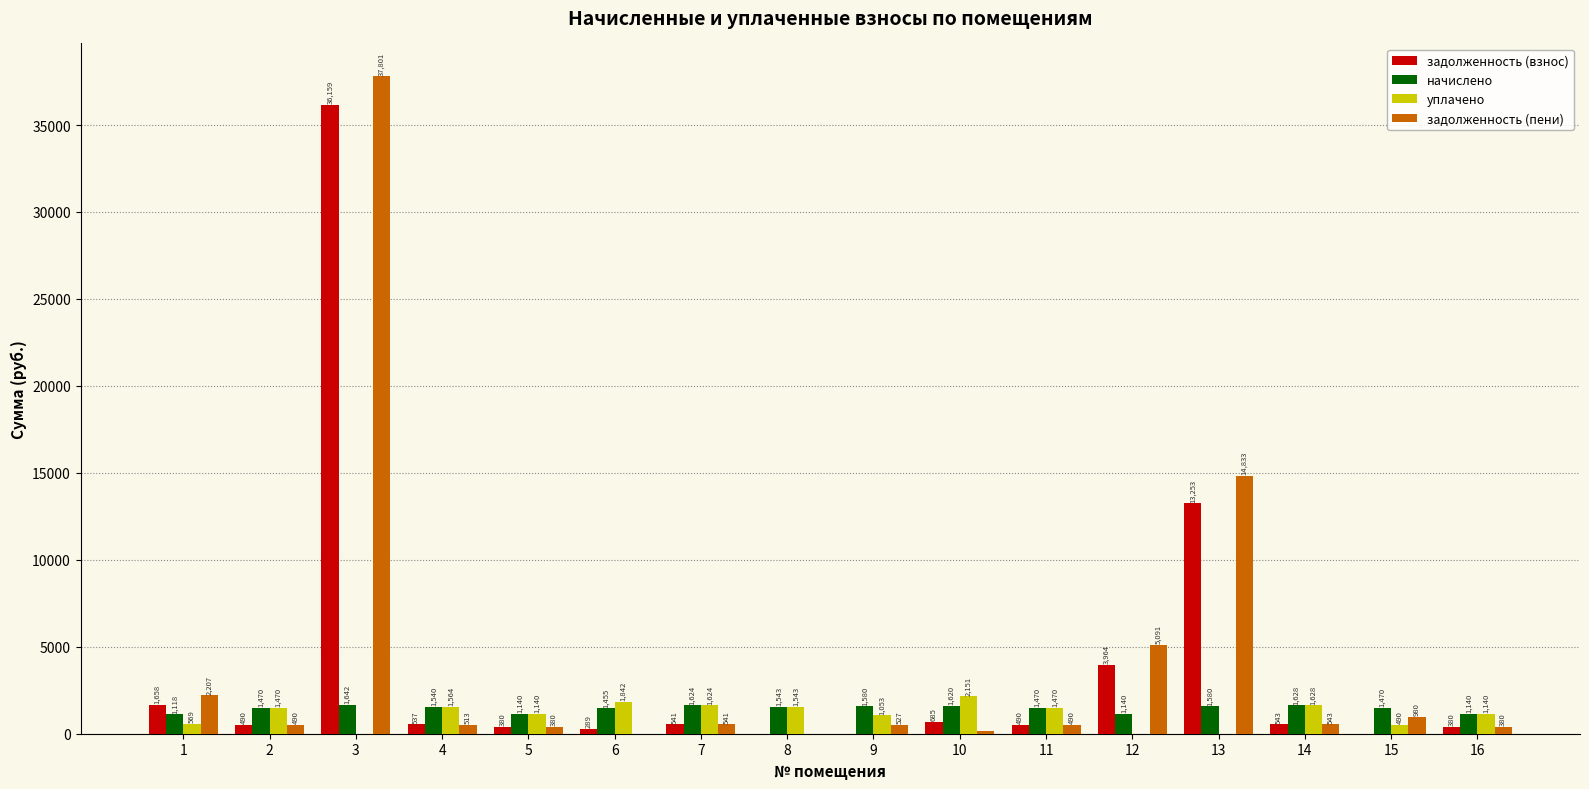

What is the difference between the задолженность (пени) values at 10 and 2?

335.7